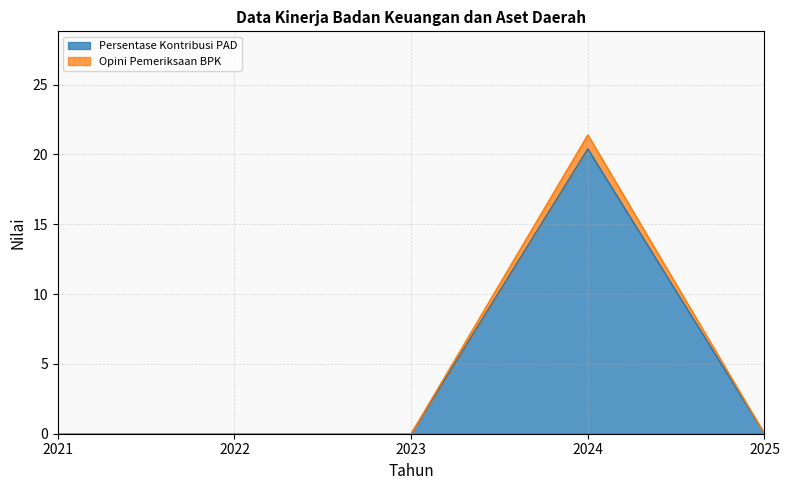

True or false: Persentase Kontribusi PAD and Opini Pemeriksaan BPK cross at least once.

False